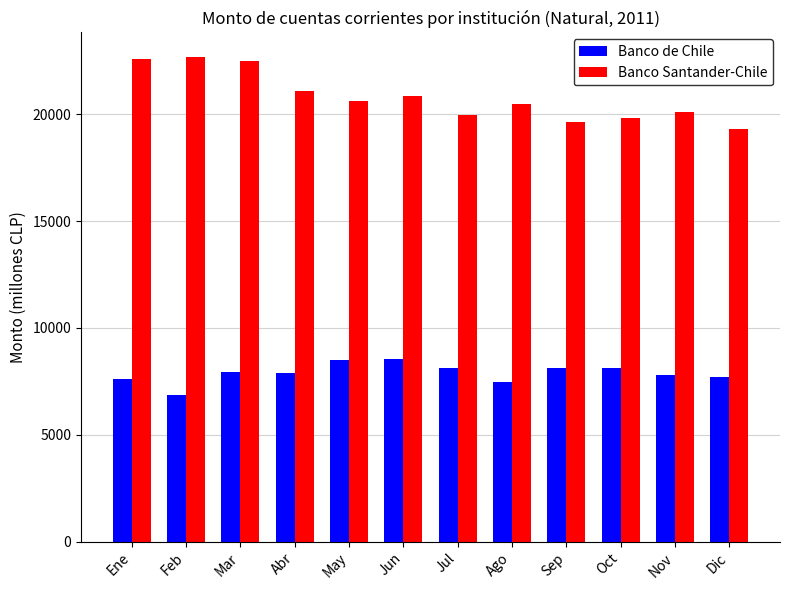

What is the total value across all series at Abr?

28999.0